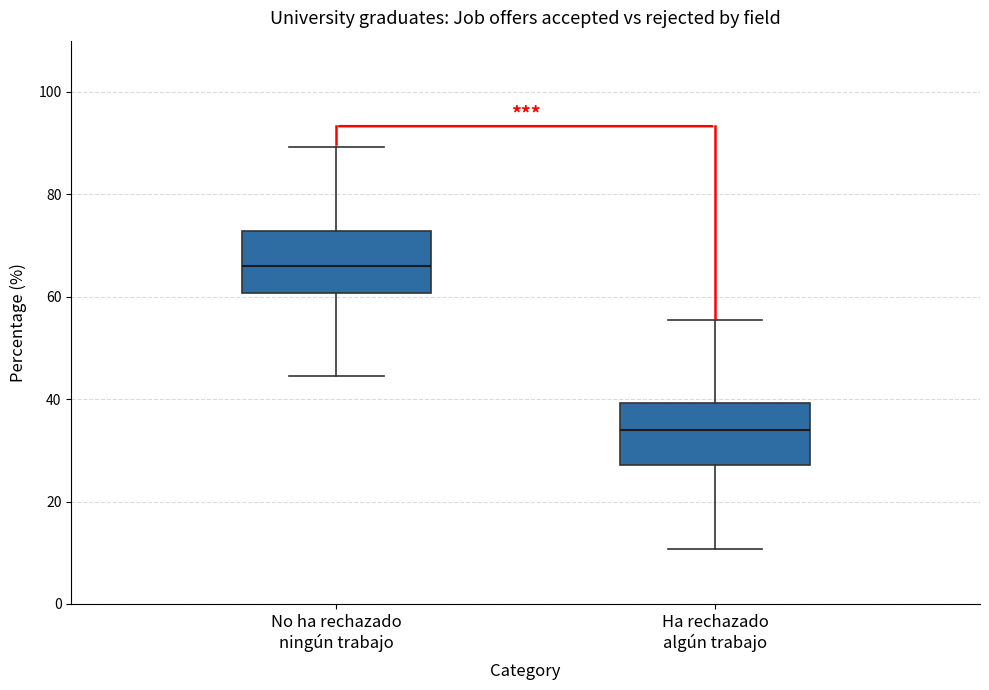

Which box has the highest median line?

No ha rechazado ningún trabajo